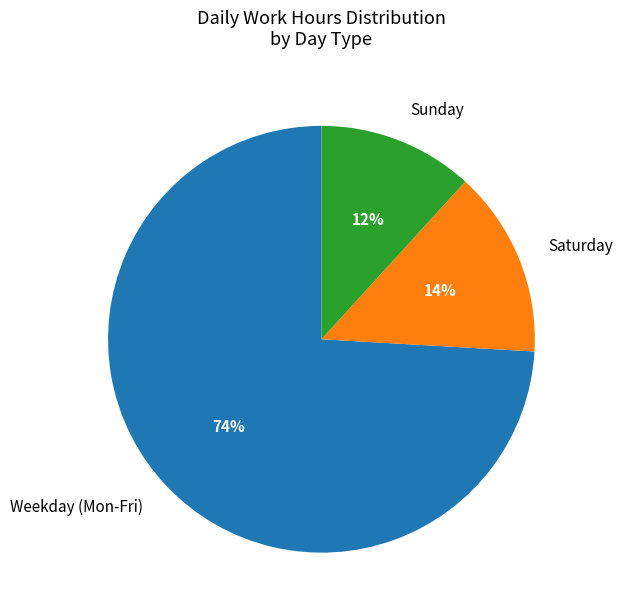

Which has a higher value, Sunday or Saturday?

Saturday